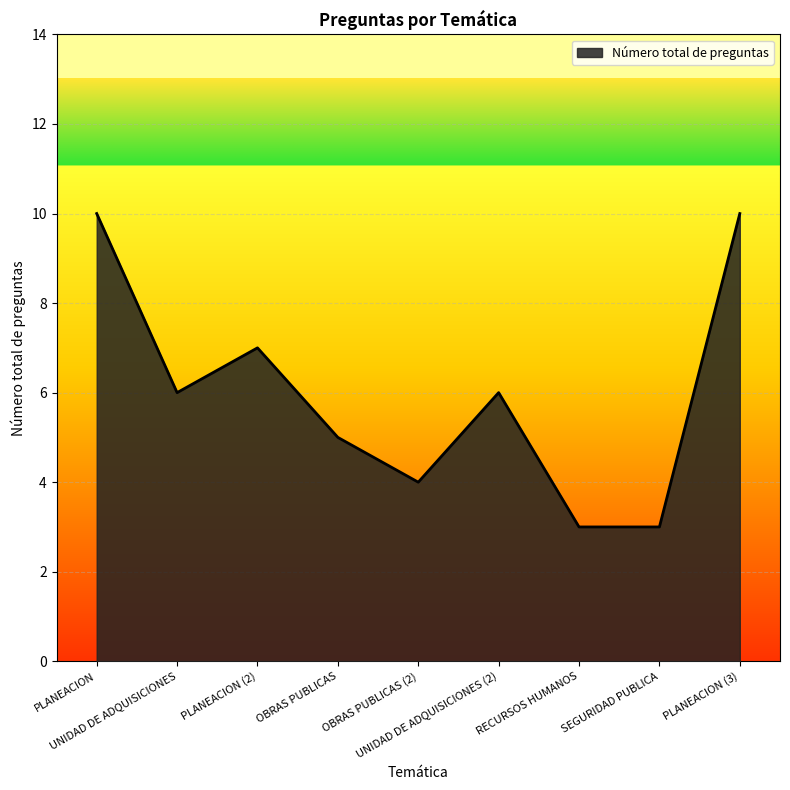

What is the minimum value shown in the chart?

3